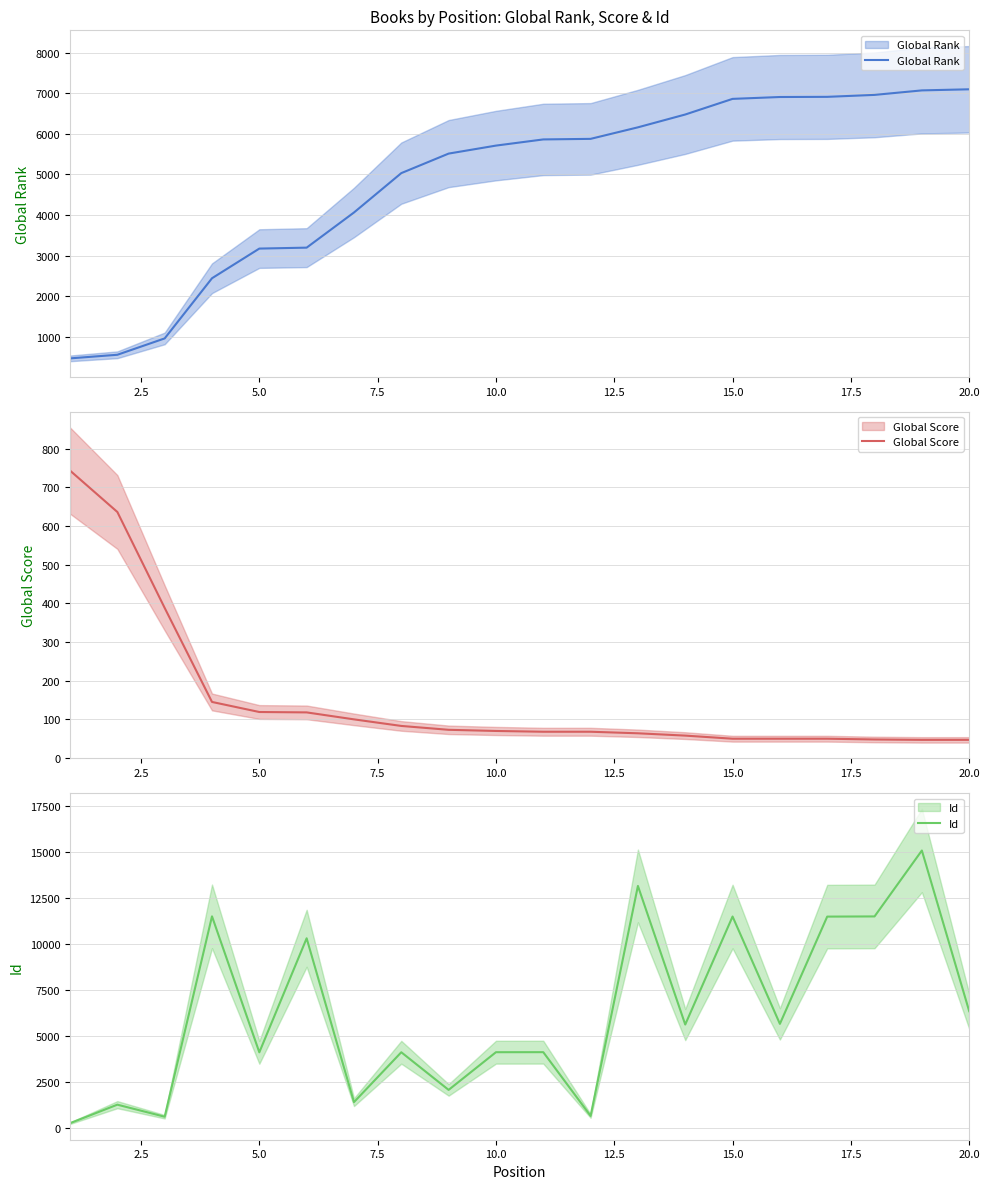

Rank the series by their average value, from lowest to highest.

Global Score, Global Rank, Id